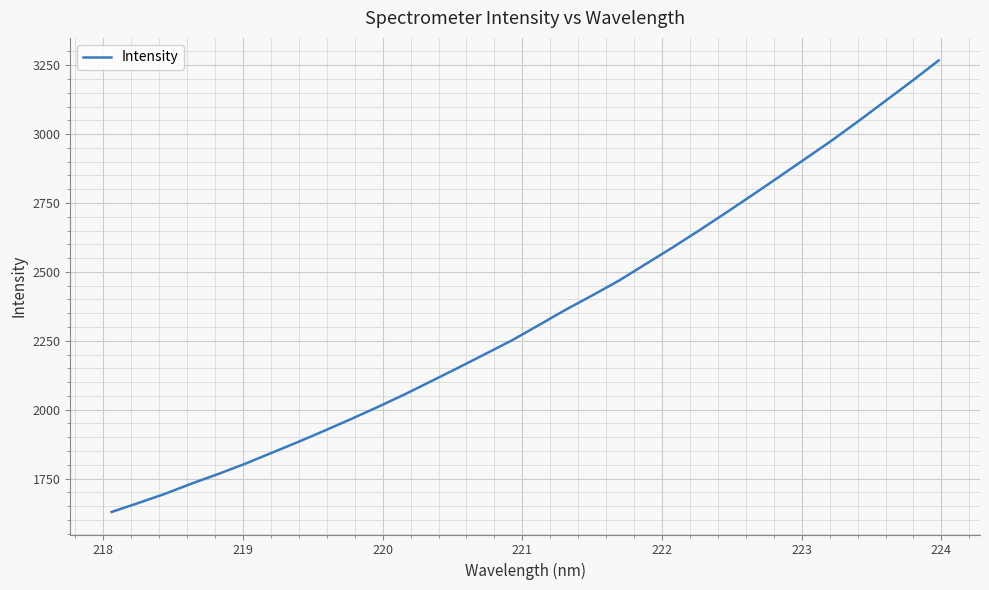

What is the maximum value shown in the chart?

3267.2